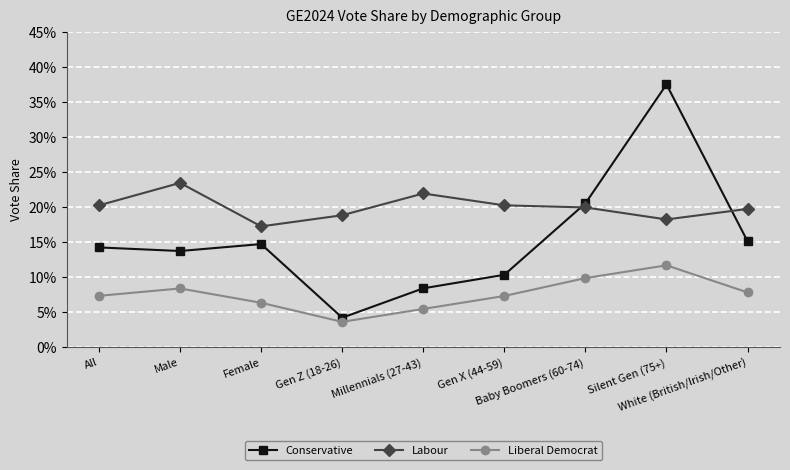

What are all the series names shown in the legend?

Conservative, Labour, Liberal Democrat